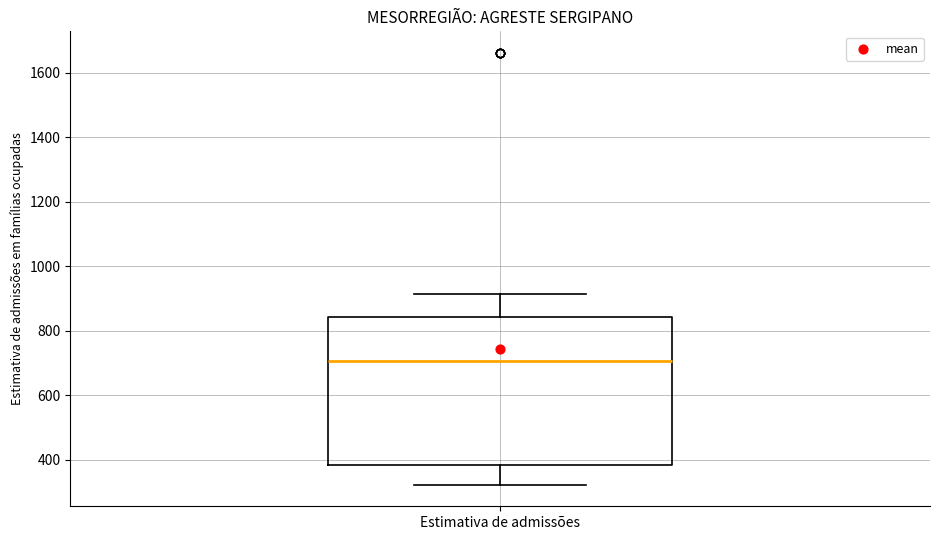

Transcribe this box plot: give where the median line is, the range the box spans, and where the two whiskers end, as read against the y-axis. The values are not printed on the chart, so give them approximately, as read against the axis.

median 700, box 380 to 840, whiskers 320 to 920